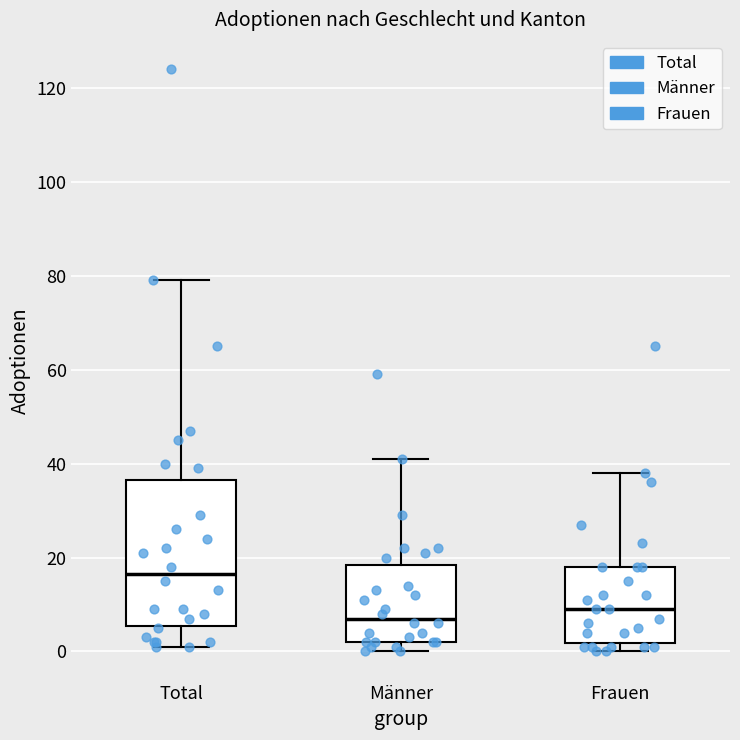

Which box is the tallest, from its lower edge to its upper edge?

Total